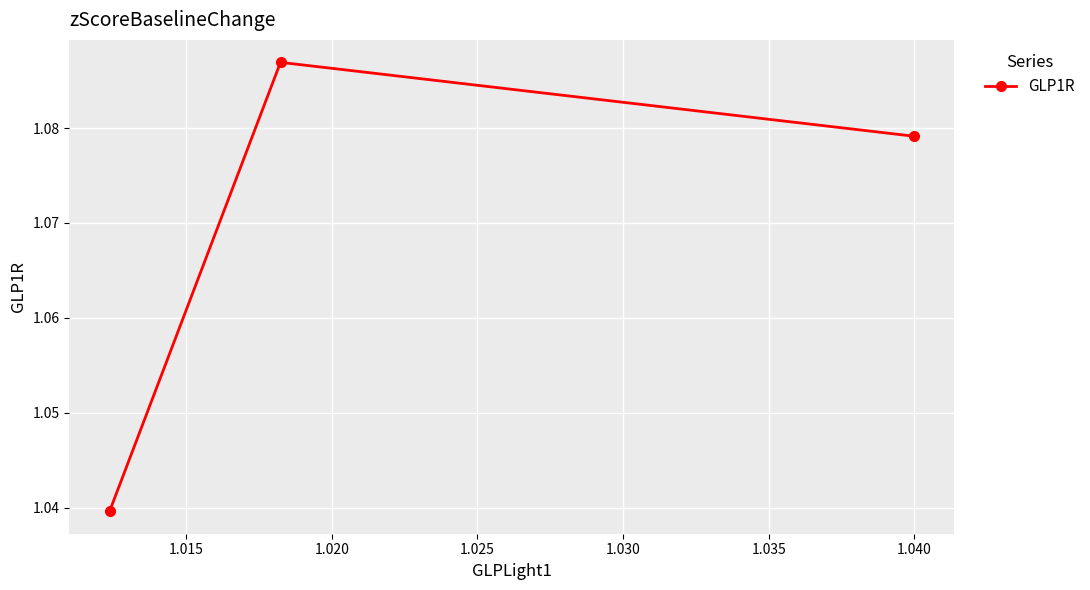

How many values are between 1 and 2?

3